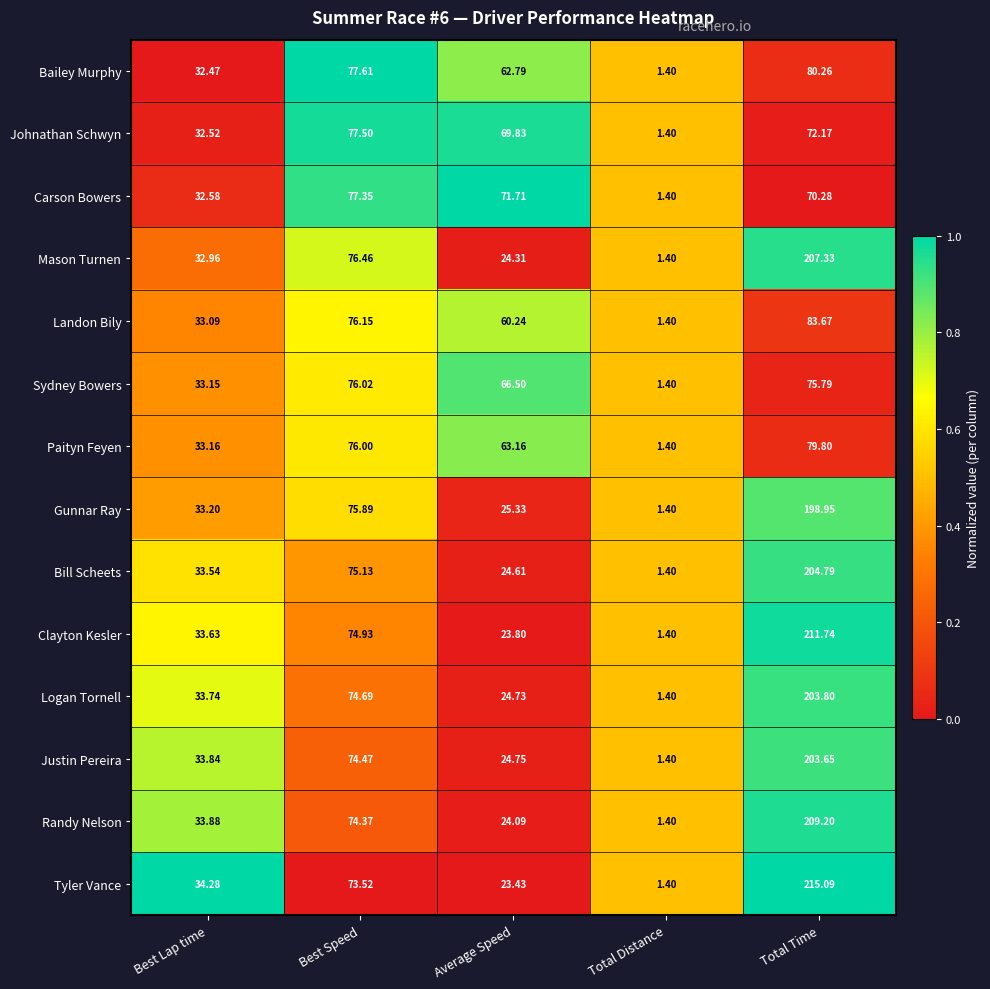

Which series has the widest spread of values?

Tyler Vance